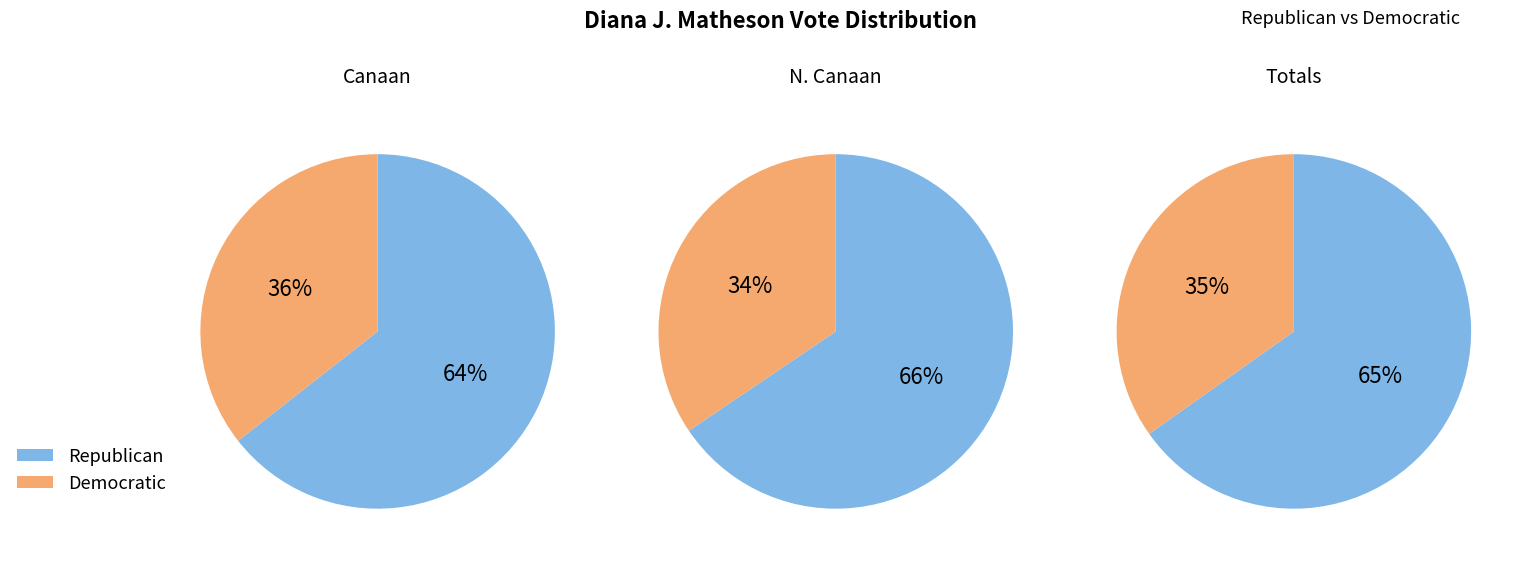

To the nearest percent, what is the combined percentage of N. Canaan and Canaan?

100%